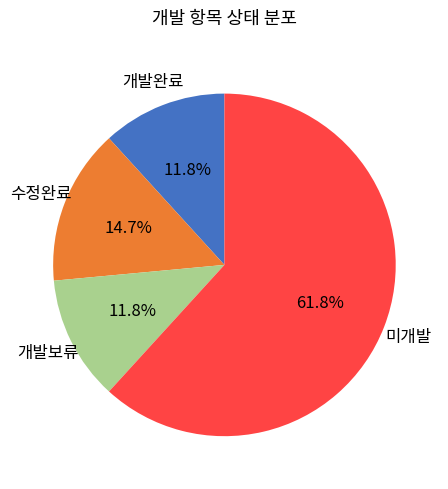

How many segments does this pie chart have?

4